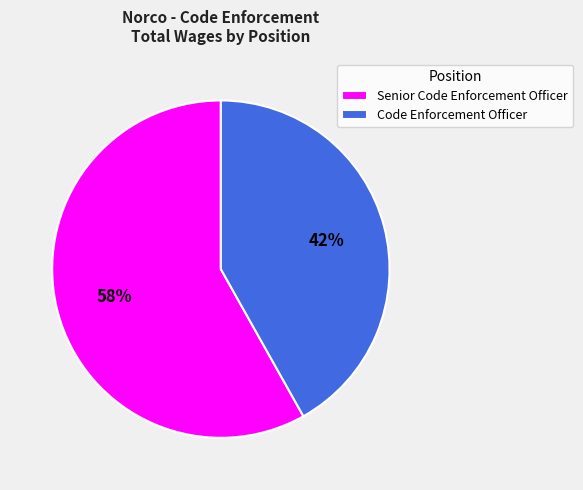

Rank the categories by value from lowest to highest.

Code Enforcement Officer, Senior Code Enforcement Officer